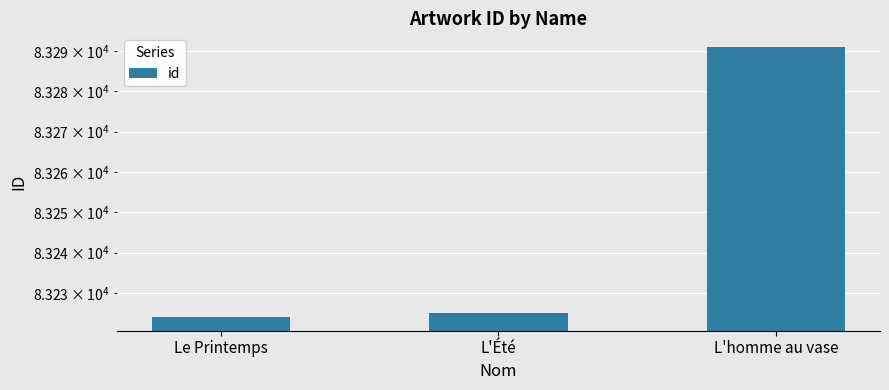

At which category does the chart reach its minimum across all series?

Le Printemps